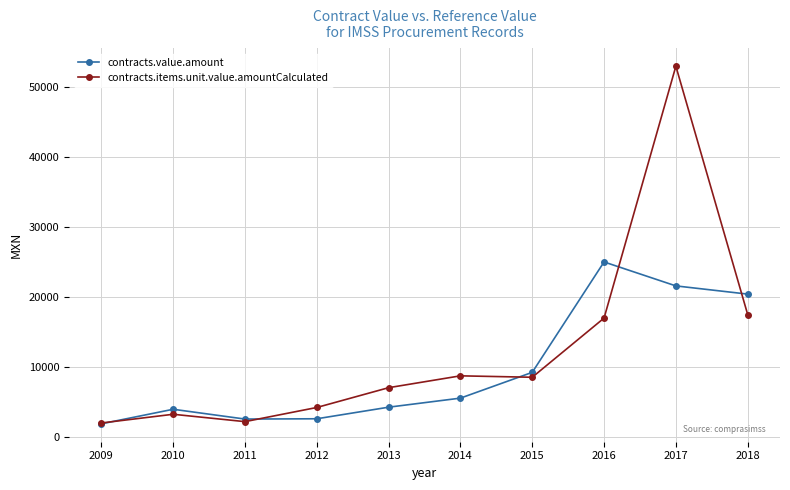

What is the spread (max minus min) of values at 2017?

31395.6